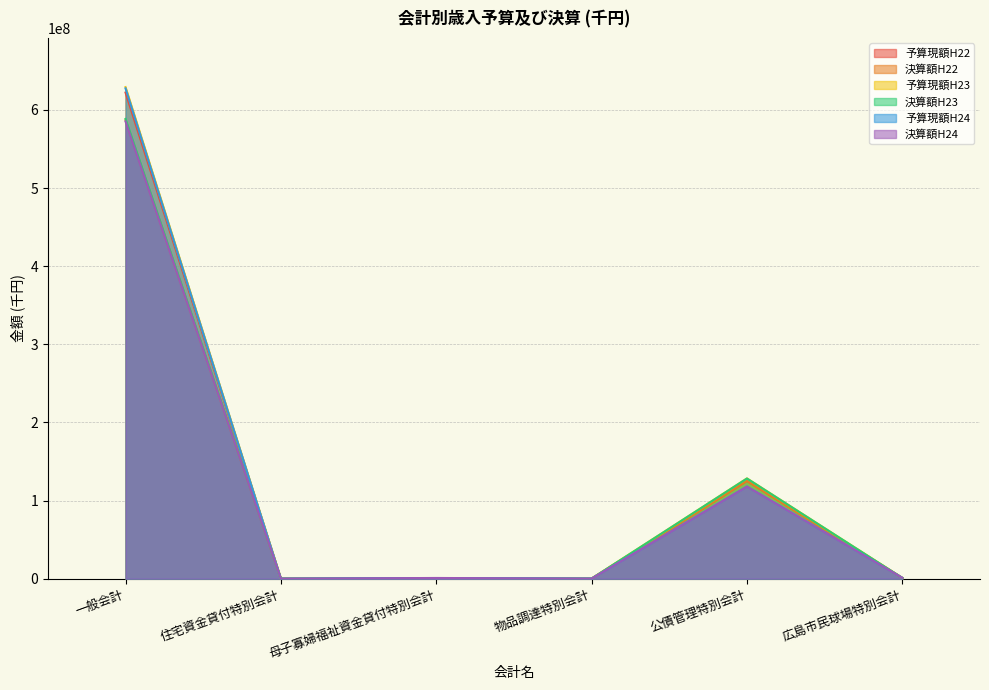

How many intersections are there between 予算現額H22 and 決算額H23?

2